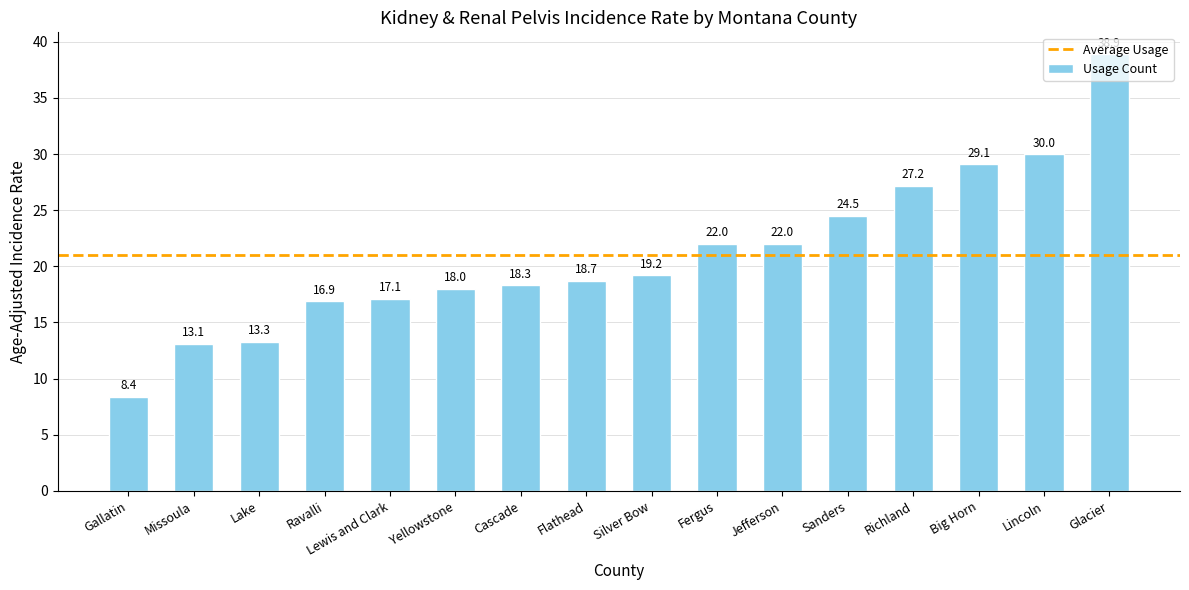

What is the change in value from Silver Bow to Lincoln?

+10.8